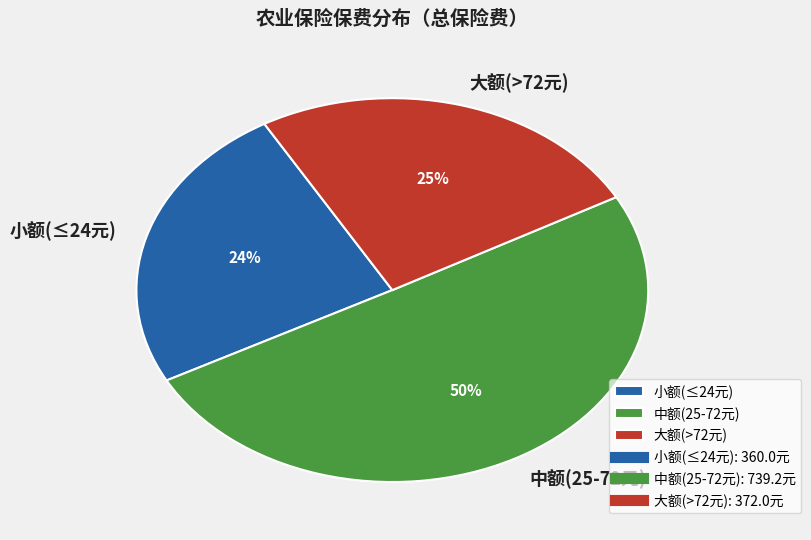

Which category has the smallest portion of the pie?

小额(≤24元)